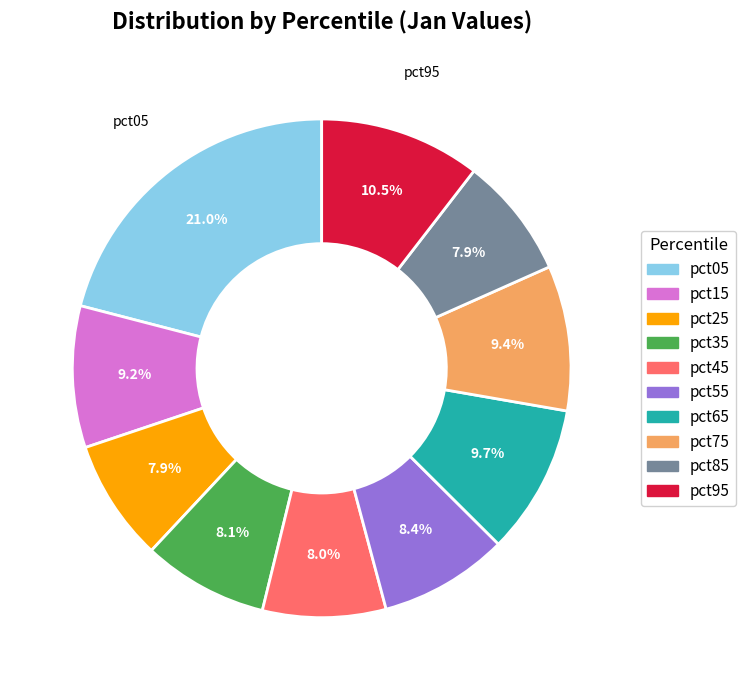

To the nearest percent, what percentage of the pie is pct85?

8%